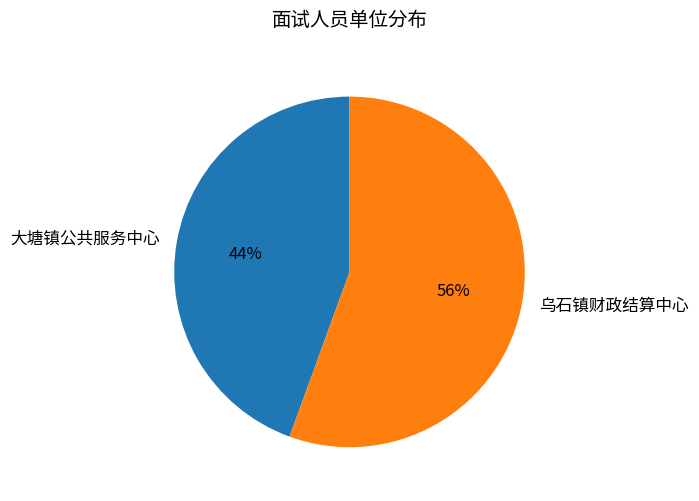

True or false: 乌石镇财政结算中心 accounts for 56% of the total.

True